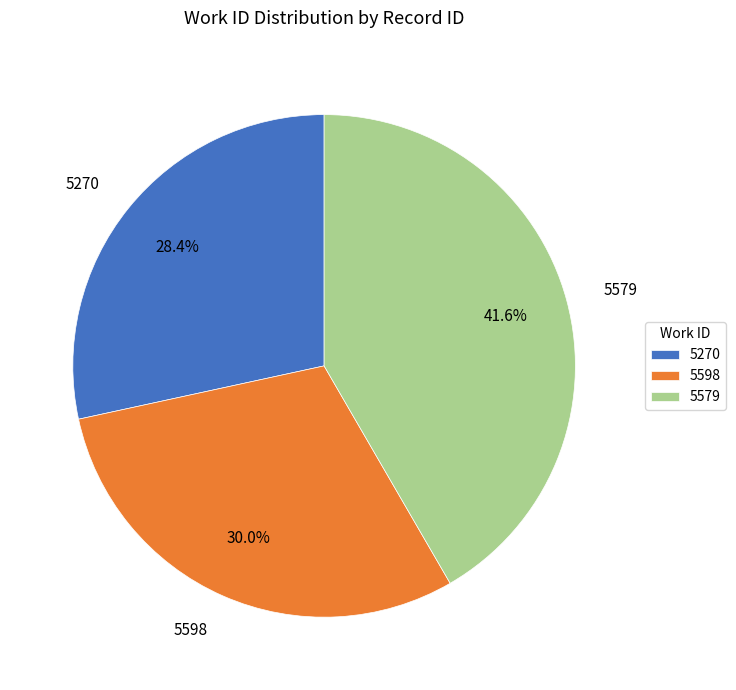

The 5579 slice represents 42% of the pie. True or false?

True